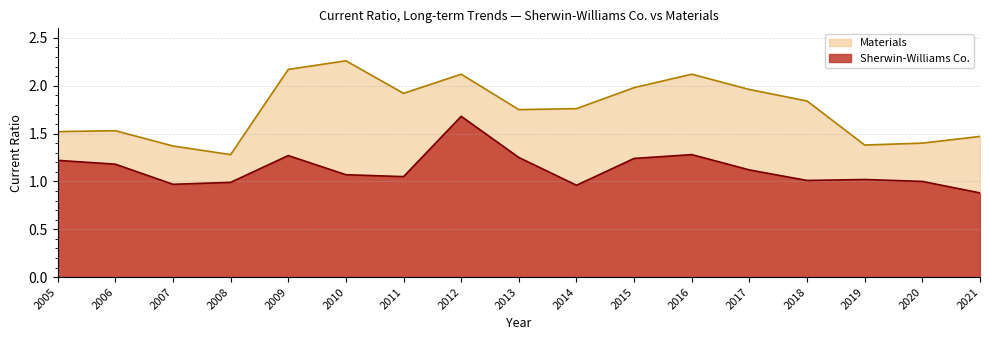

What is the maximum value for Sherwin-Williams Co.?

1.7